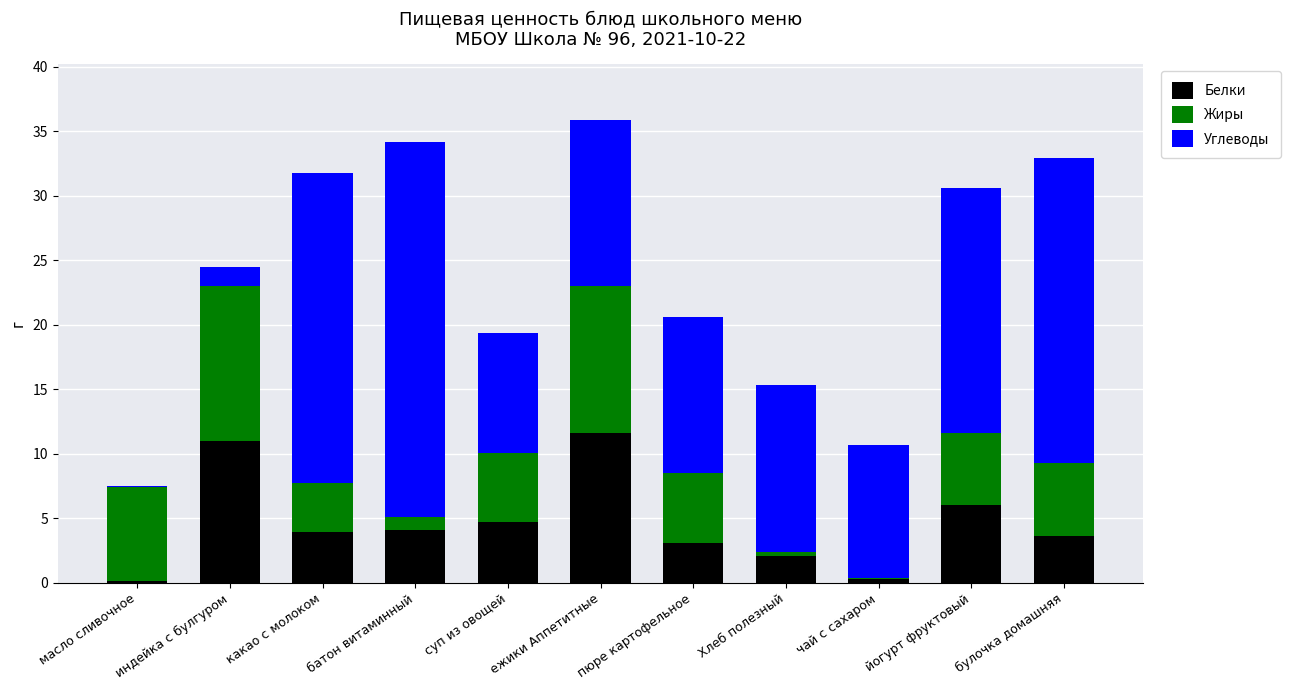

The Белки series shows 18.2 at ежики Аппетитные. True or false?

False